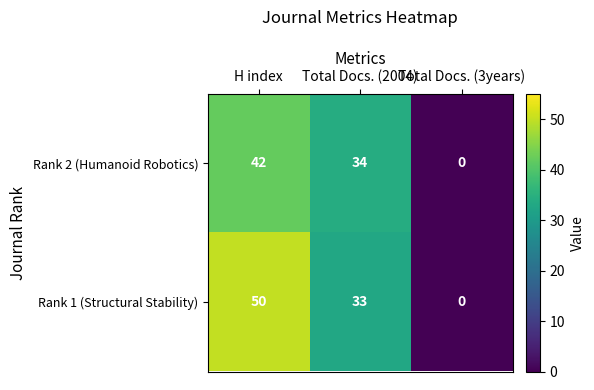

Which series has the largest range (max minus min)?

Rank 1 (Structural Stability)